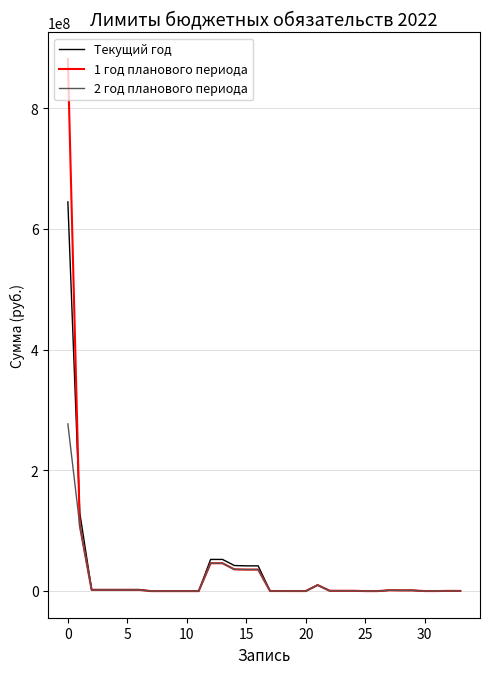

List the series in order of their peak value, highest first.

1 год планового периода, Текущий год, 2 год планового периода